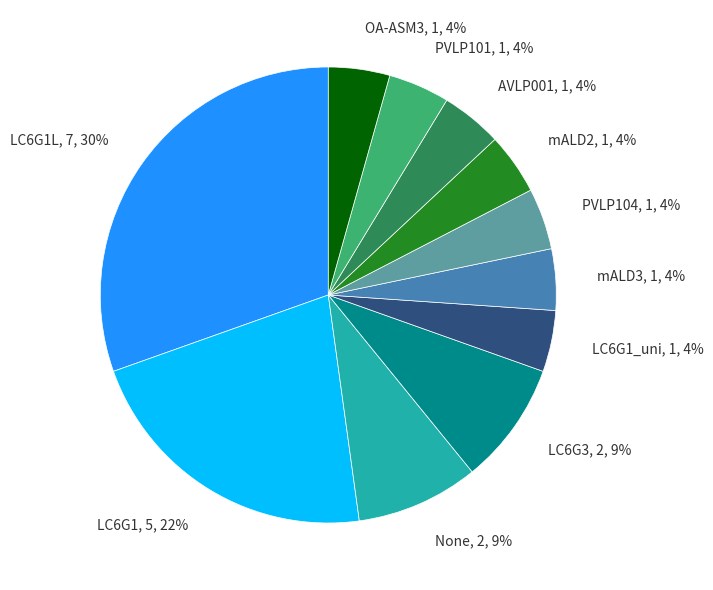

Between LC6G1L and mALD3, which is larger?

LC6G1L